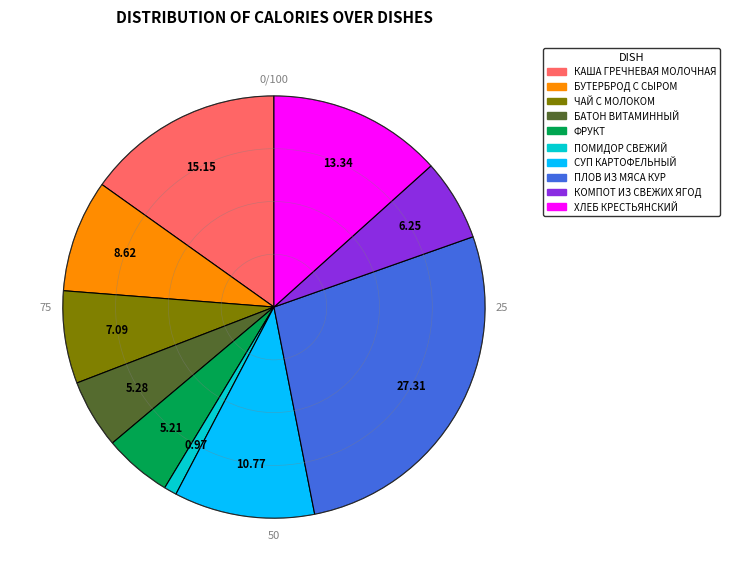

Is КОМПОТ ИЗ СВЕЖИХ ЯГОД the majority of the pie?

No